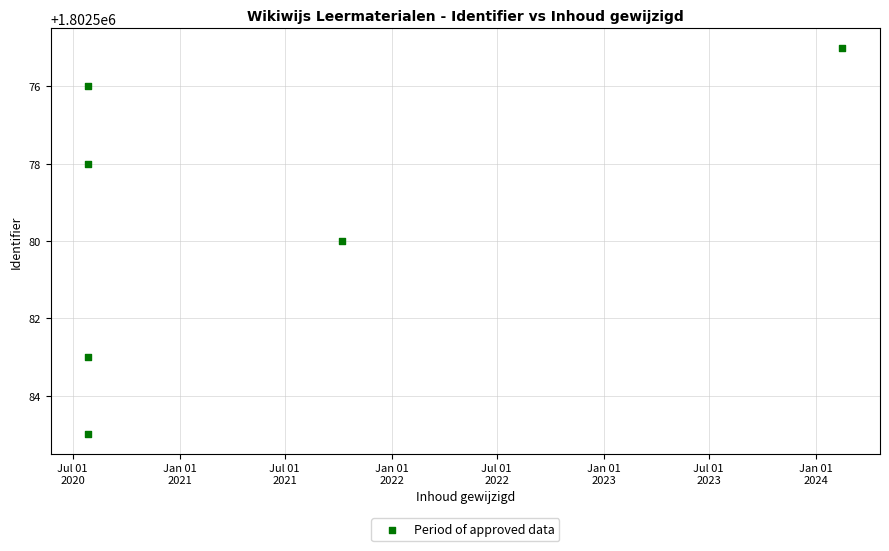

What is the range of Y values (max minus min)?

10